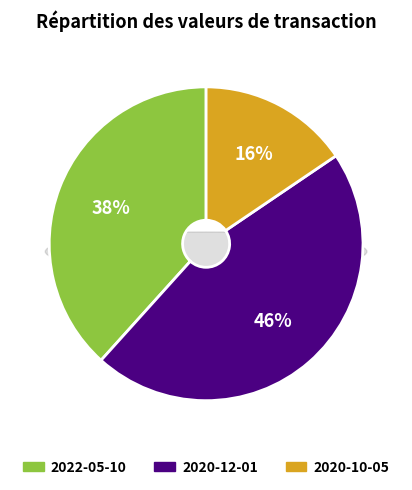

To the nearest percent, what portion does 2020-10-05 represent?

16%